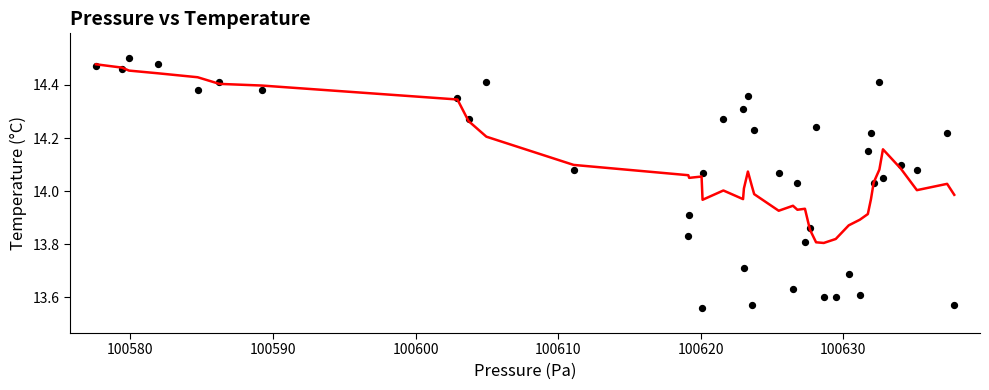

What is the range of X values (max minus min)?

60.2